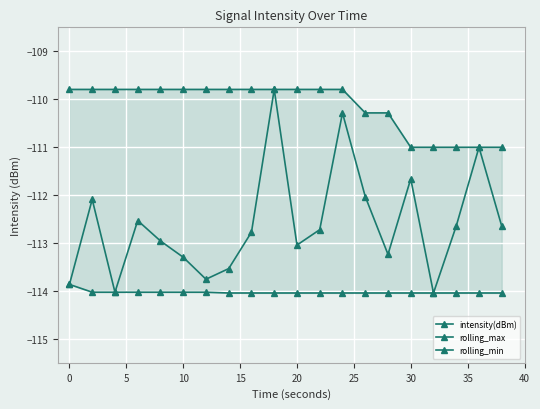

True or false: rolling_min and rolling_max intersect in this chart.

False